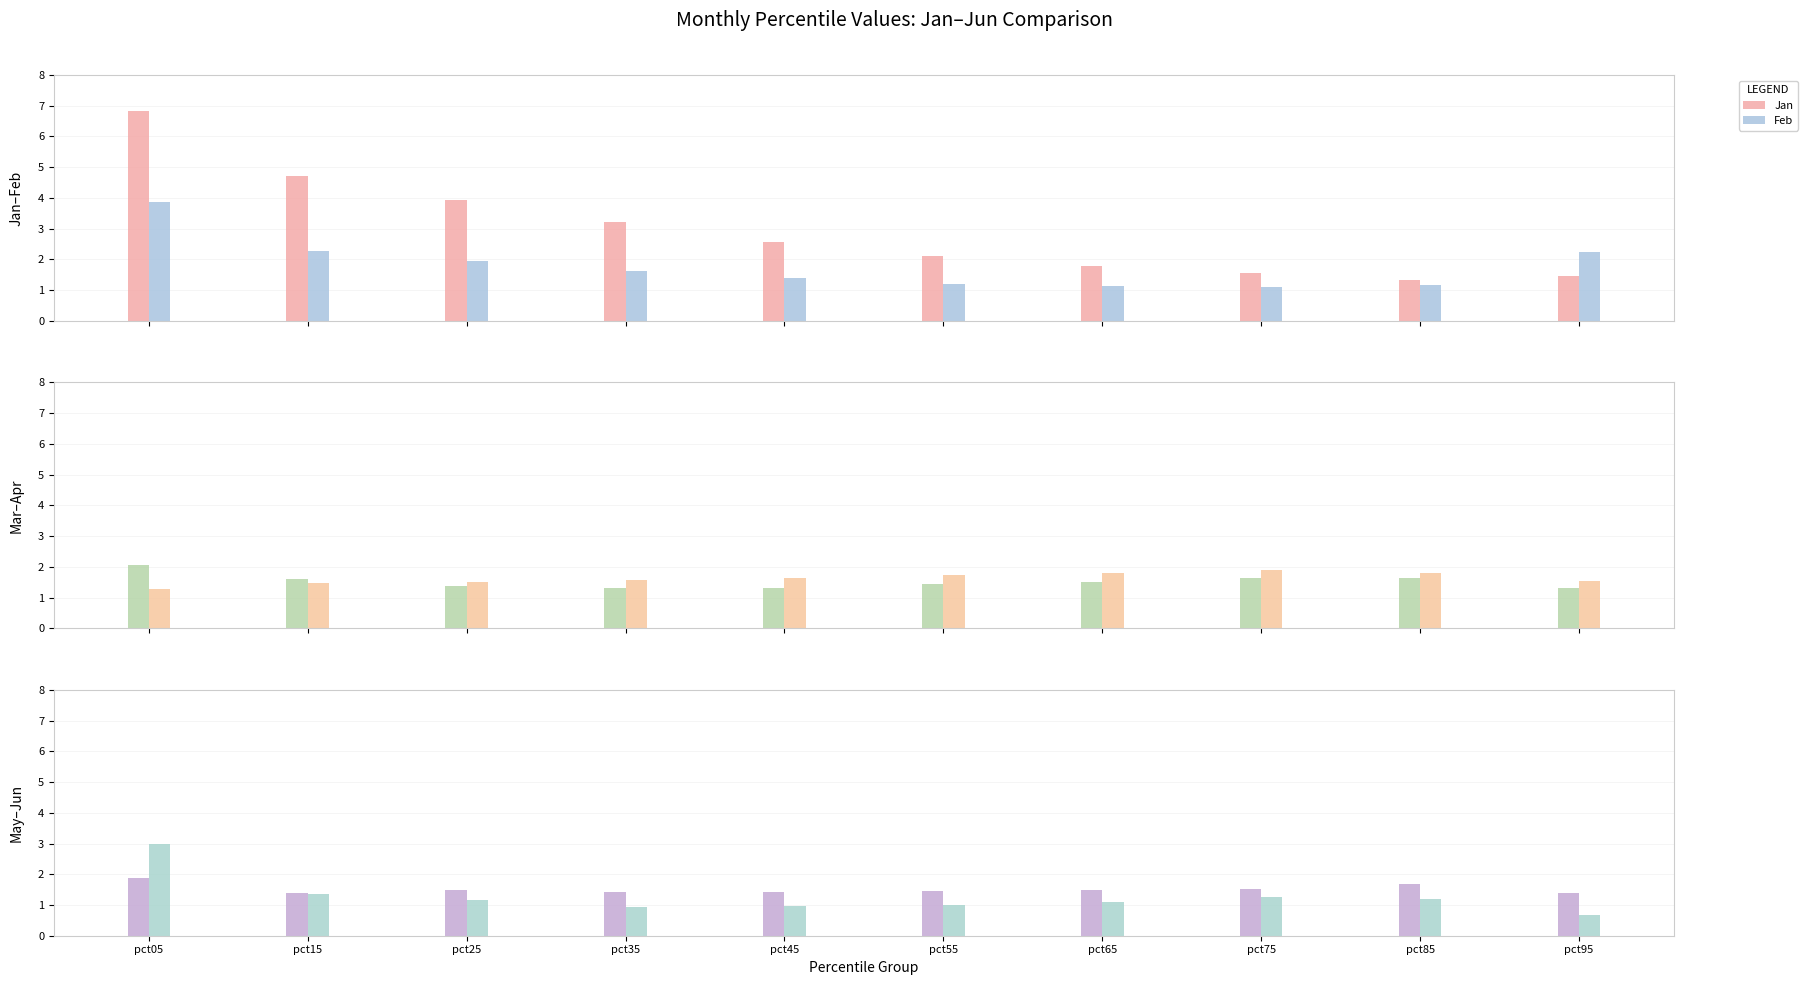

At pct05, list the series in order from smallest to largest.

Apr, May, Mar, Jun, Feb, Jan